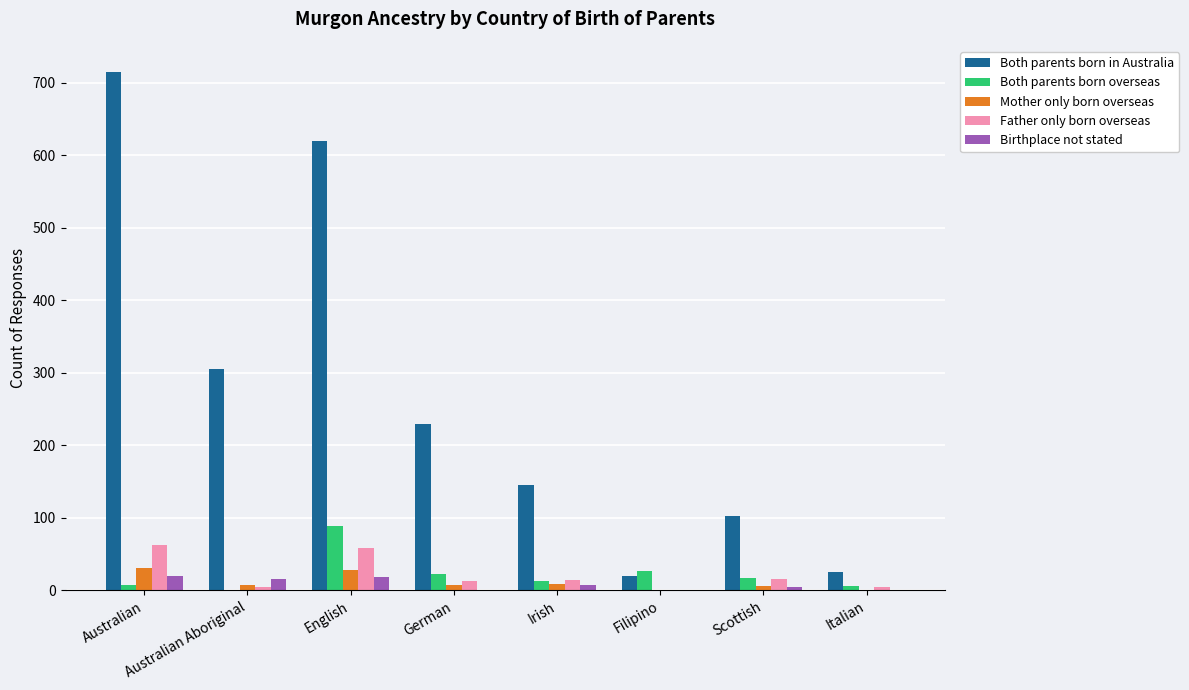

The Both parents born in Australia series shows 305 at Australian Aboriginal. True or false?

True